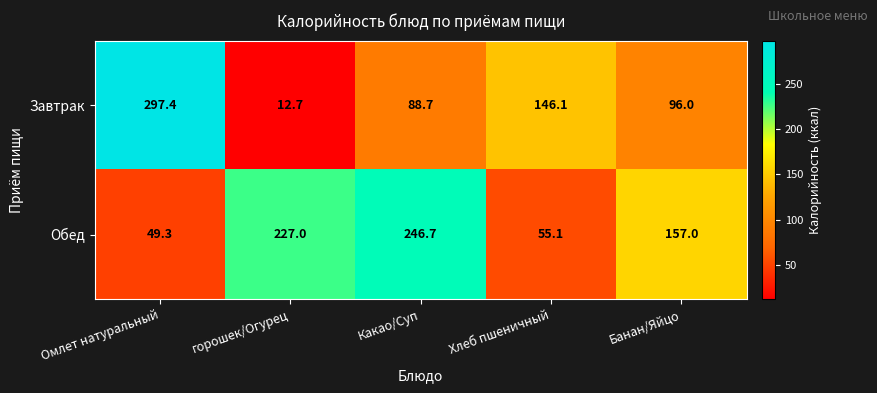

True or false: Завтрак has a value of 155.4 at Омлет натуральный.

False